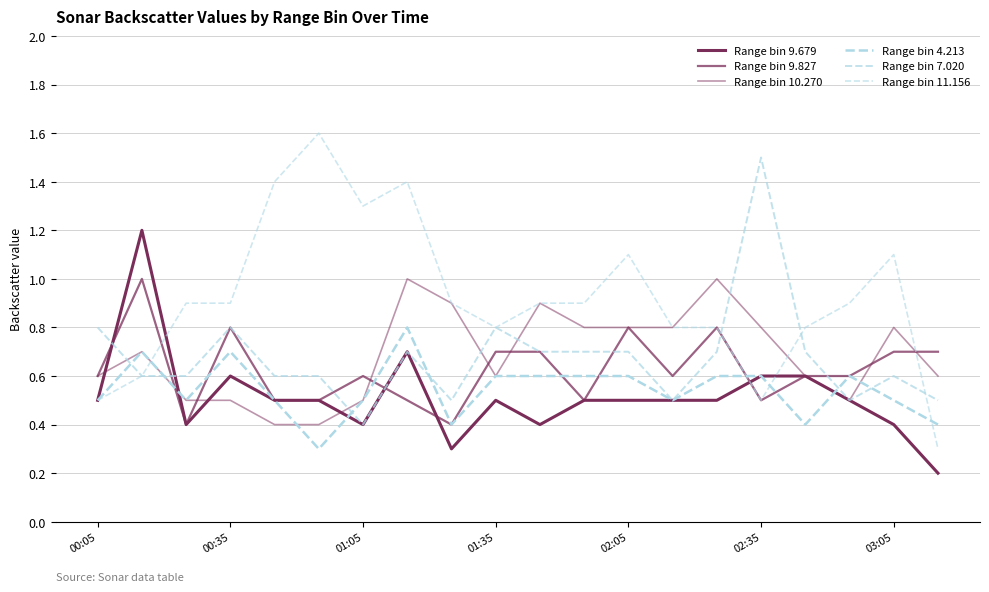

Does the chart display data point markers on the line(s)?

No